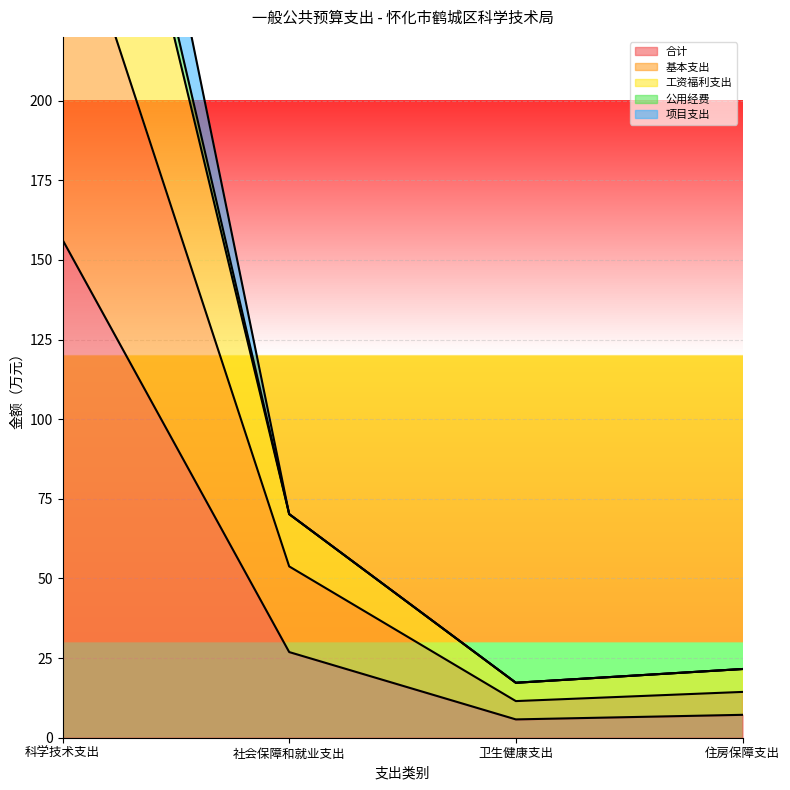

What value does the 公用经费 series have at 住房保障支出?

21.6